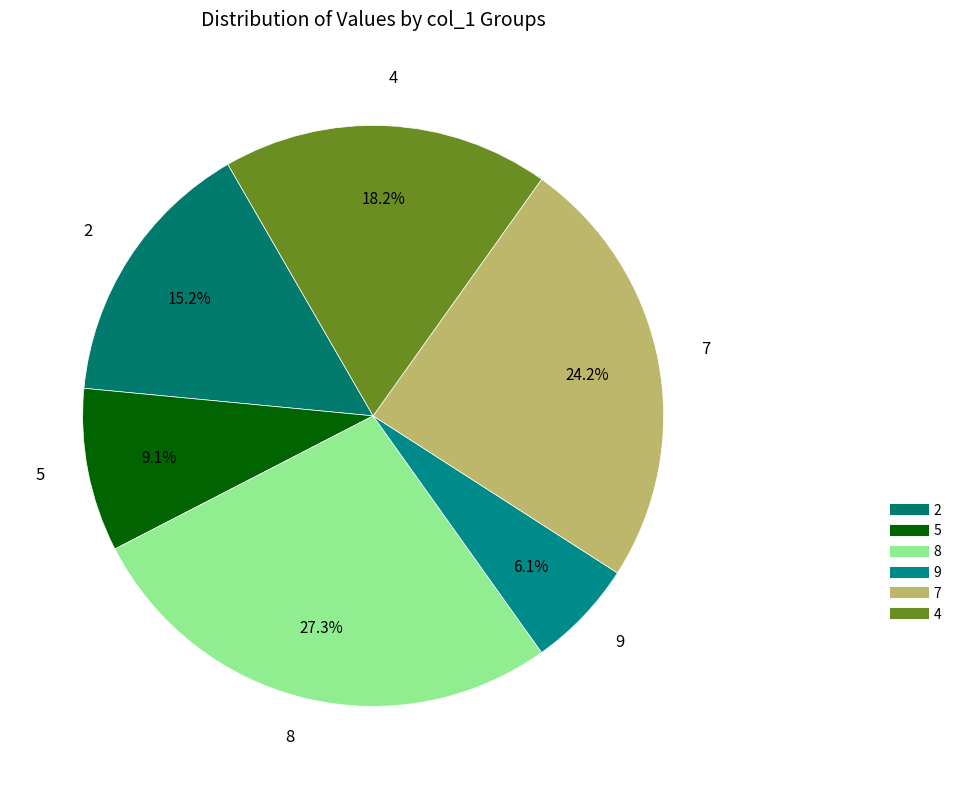

Does any single category account for the majority?

No